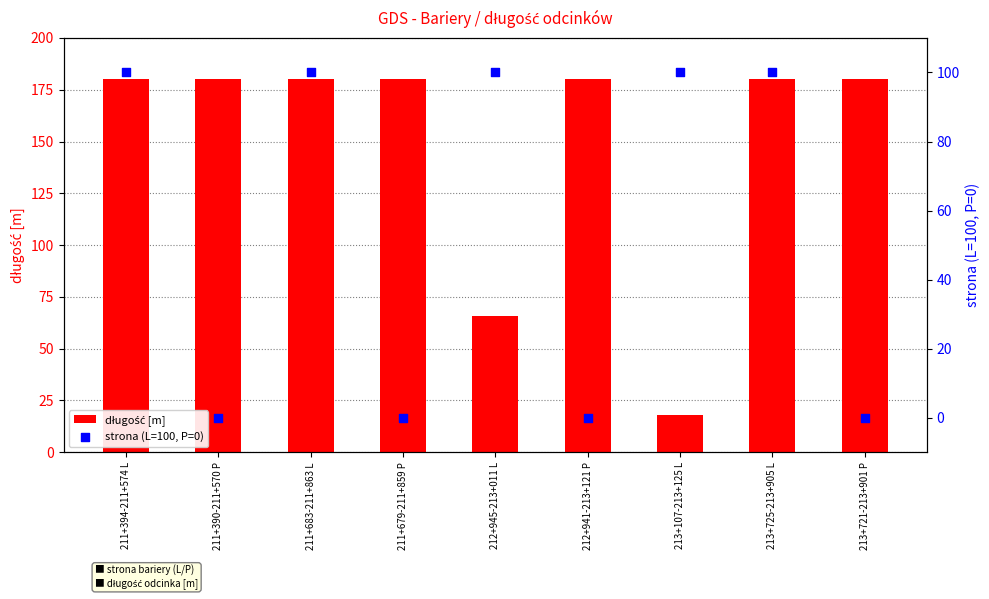

What is the total value across all series at 213+725-213+905 L?

280